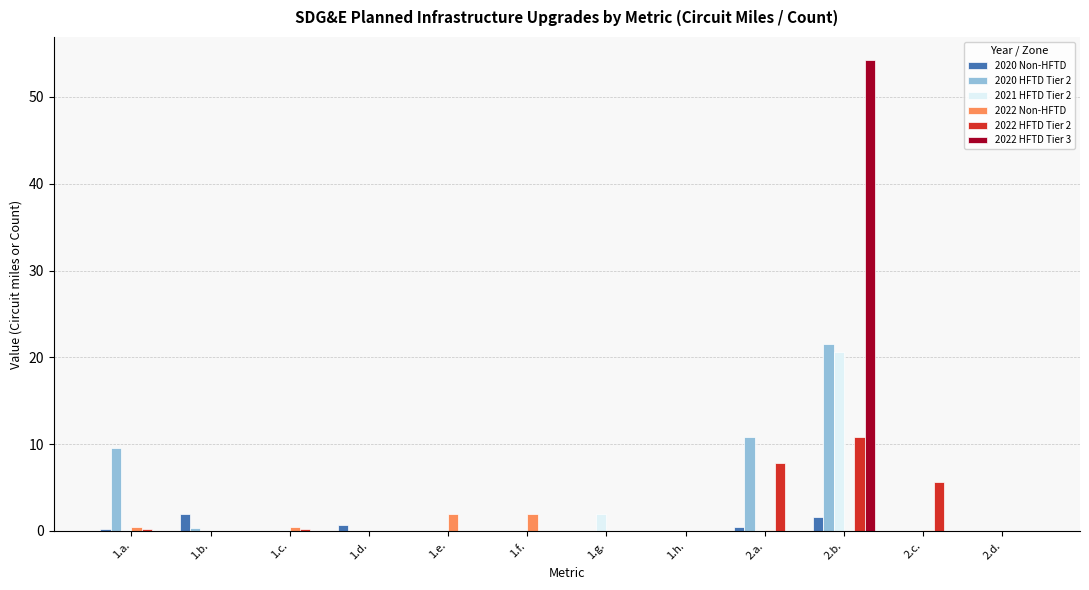

At which category is the sum across all series the highest?

2.b.